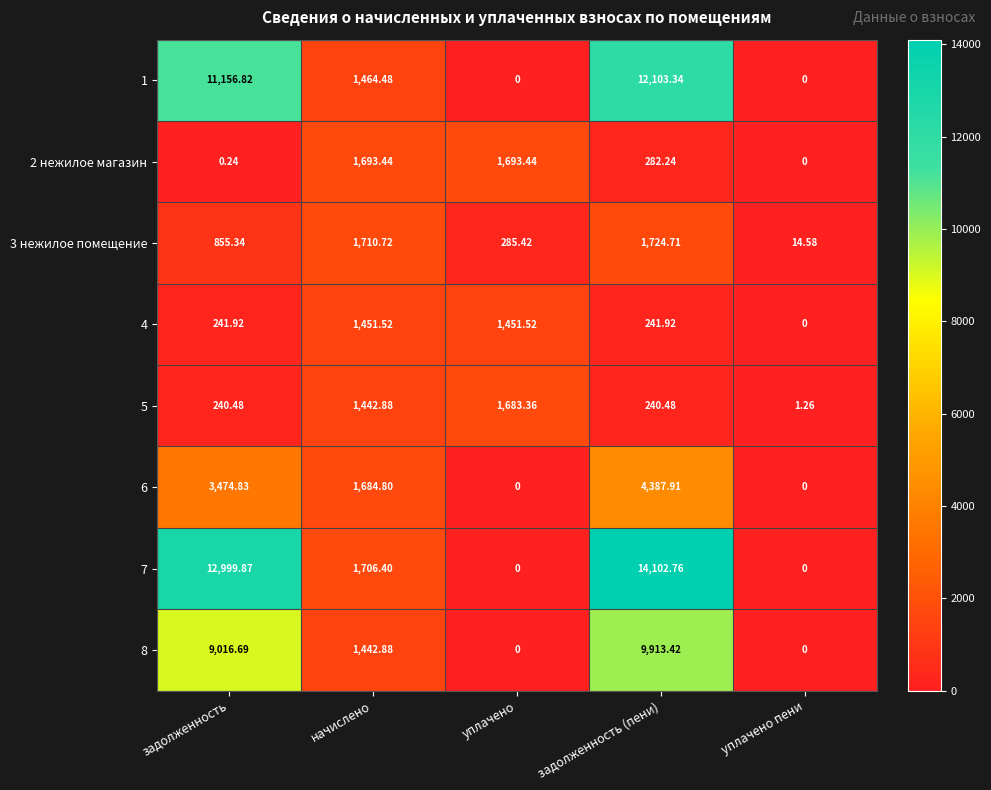

What is the difference between the highest and lowest values at начислено?

267.8